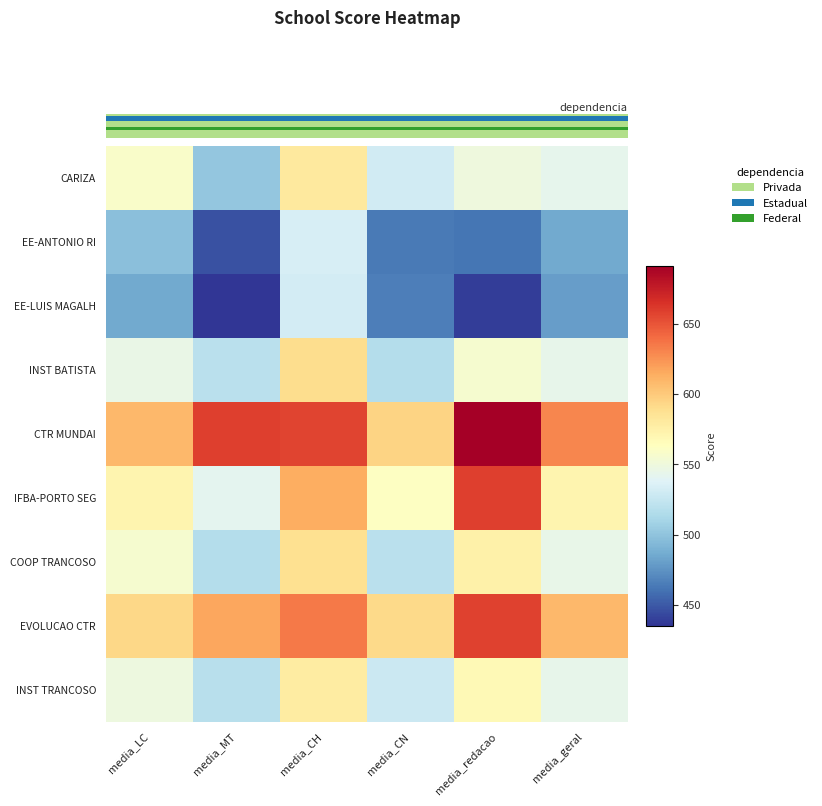

Between media_redacao and media_geral, which is larger?

media_redacao